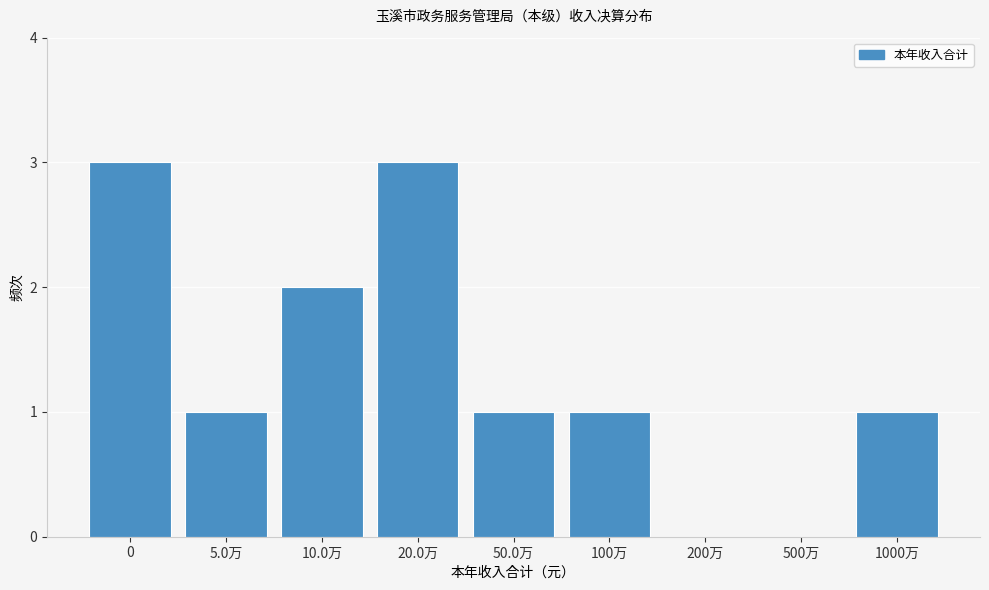

Reading left to right, transcribe all the data shown in this chart.

0=3	5.0万=1	10.0万=2	20.0万=3	50.0万=1	100万=1	200万=0	500万=0	1000万=1